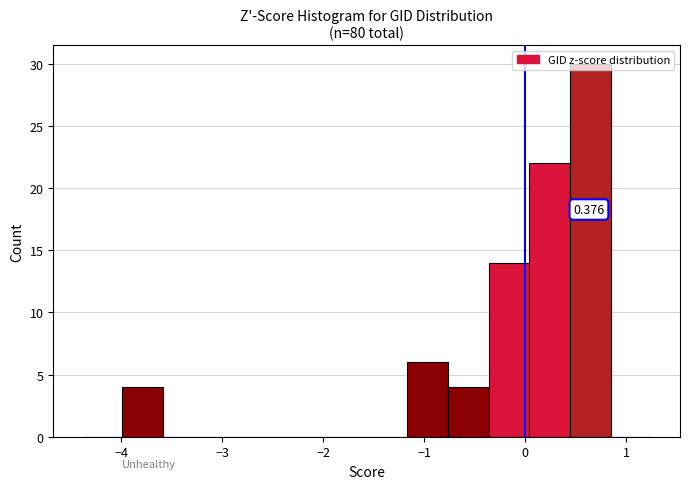

Over which range of the x-axis is the bar tallest?

0.4 to 0.8